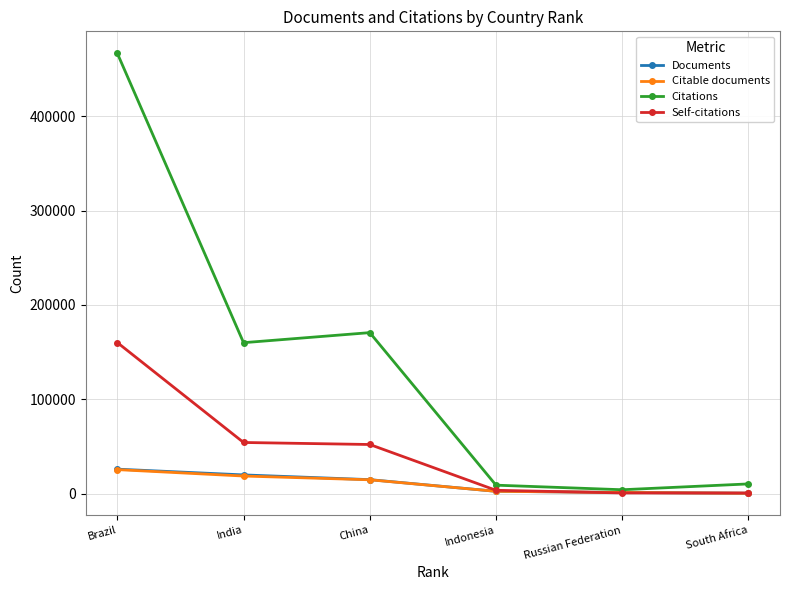

True or false: Self-citations has a value of 52227 at China.

True